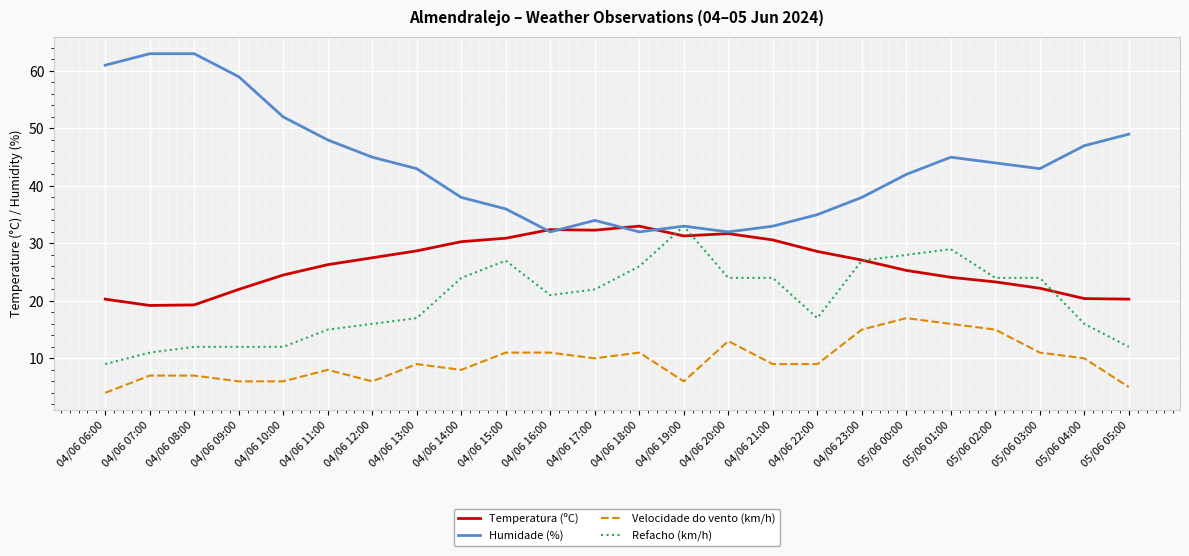

What is the difference between the highest and lowest values at 04/06 22:00?

26.0